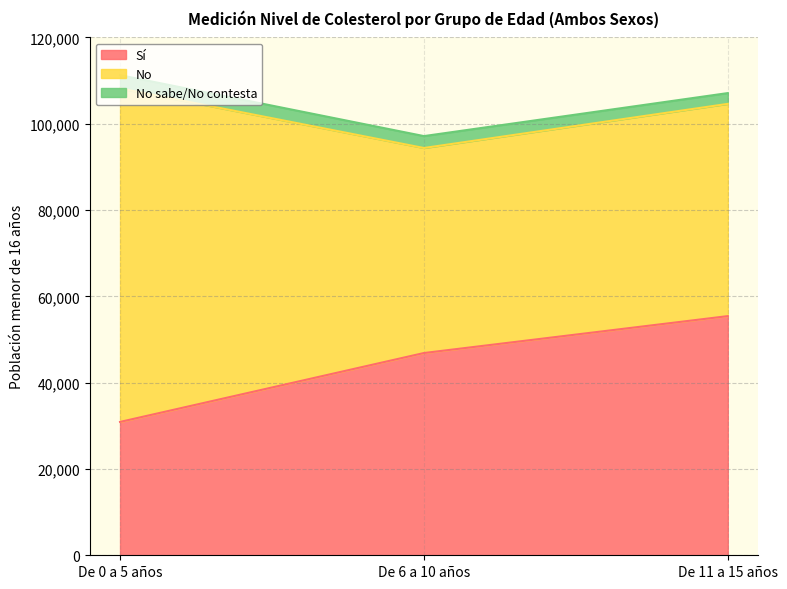

Reading right to left, what are all the values shown in this chart?

Sí: 55417	46863	30898
No: 49179	47508	77278
No sabe/No contesta: 2500	2759	3074